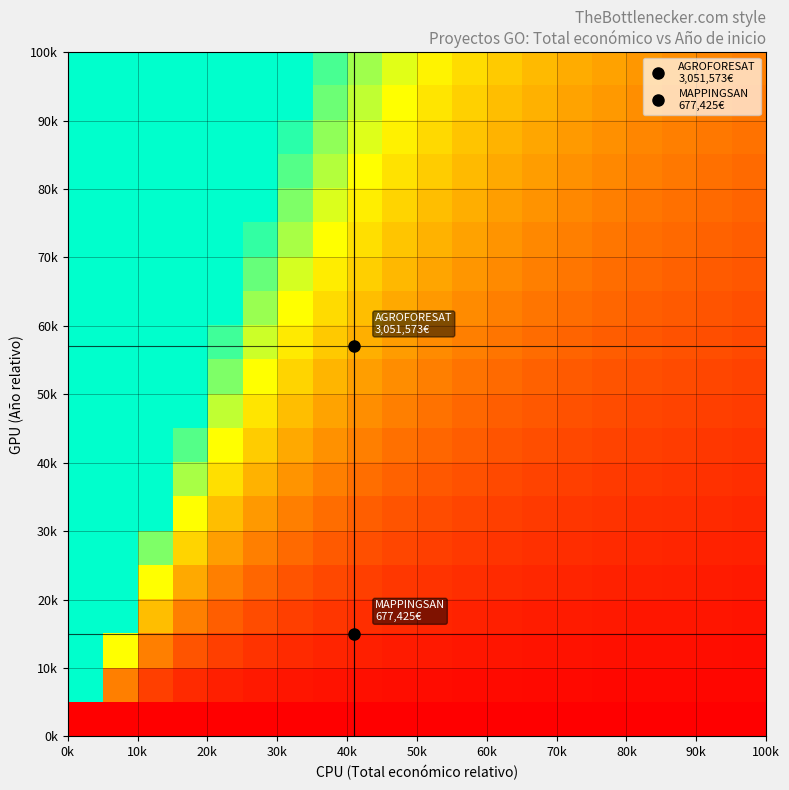

How many data points does each series have?

20